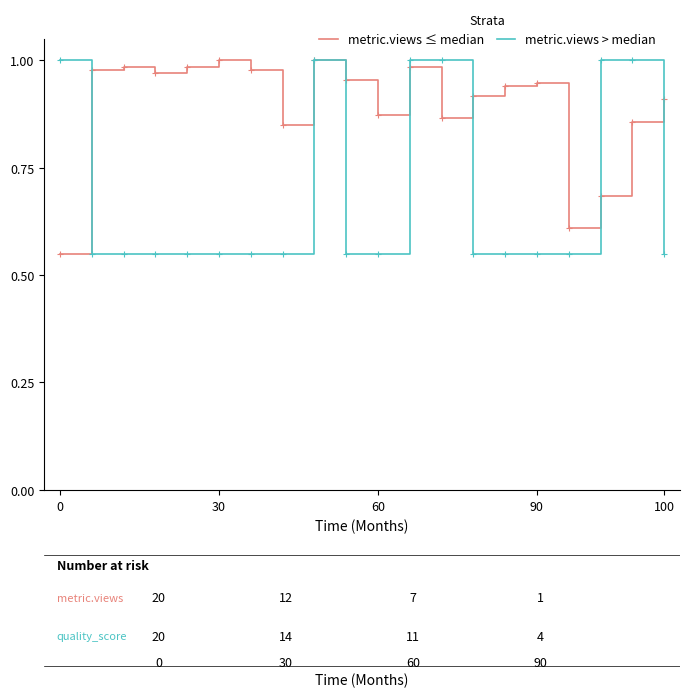

Rank the series by their average value, from highest to lowest.

metric.views ≤ median, metric.views > median